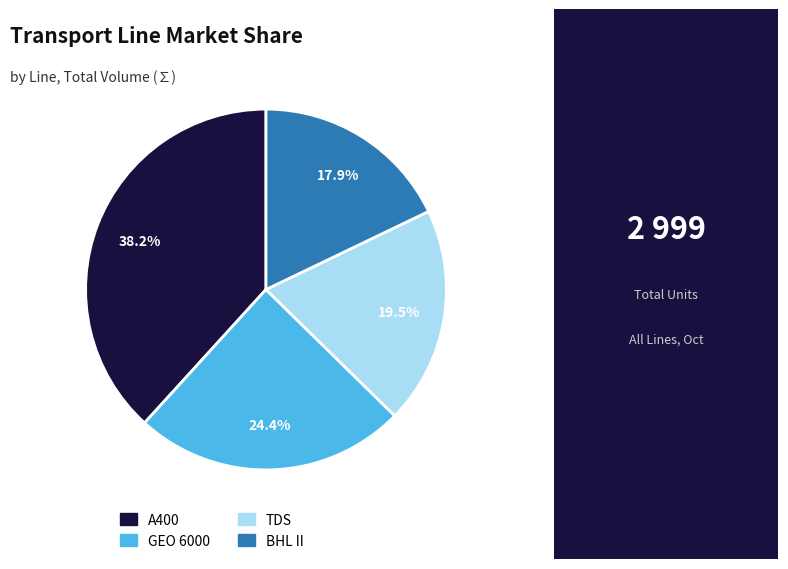

To the nearest percent, what percentage of the pie is GEO 6000?

24%